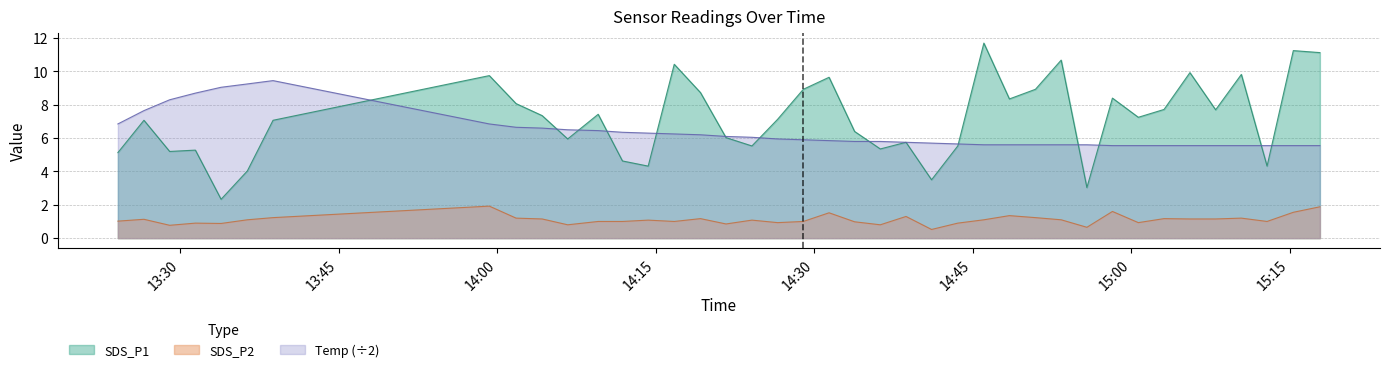

What is the sum of all SDS_P1 values?

286.8